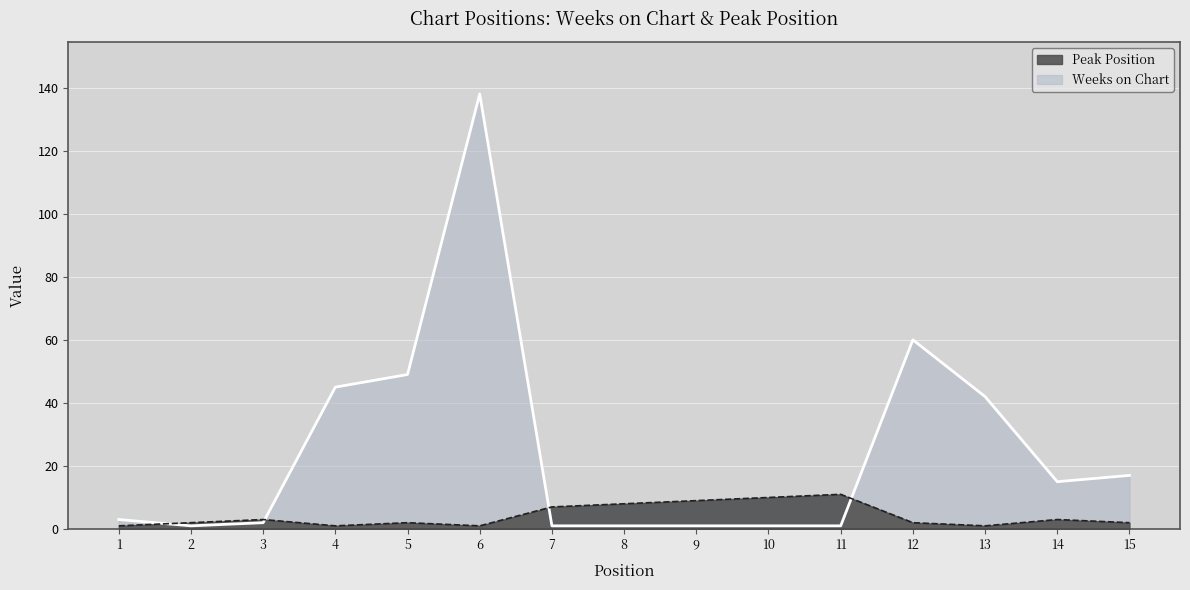

How many categories are shown in the chart?

15